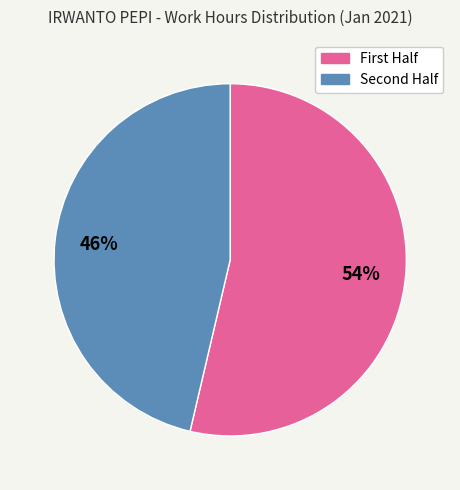

To the nearest percent, what is the average slice percentage?

50%